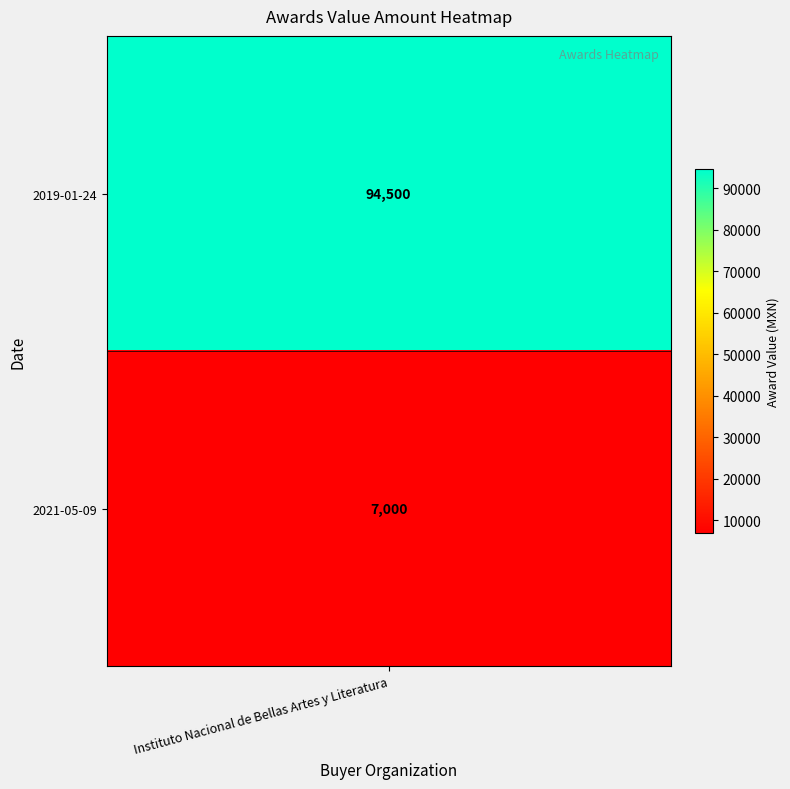

What is the change in value from 0 to 1?

-87500